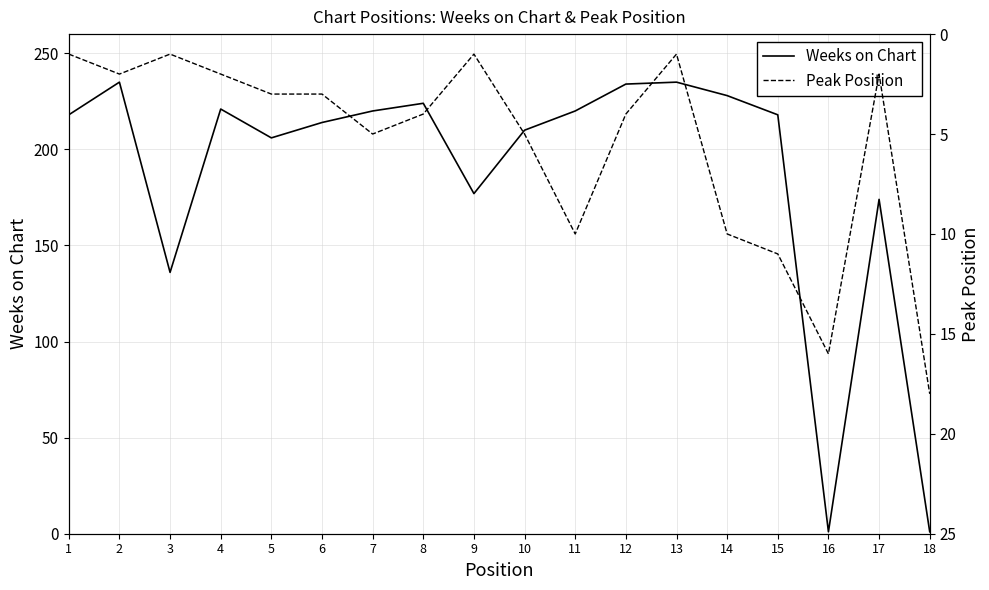

The Peak Position series shows 6 at 8. True or false?

False